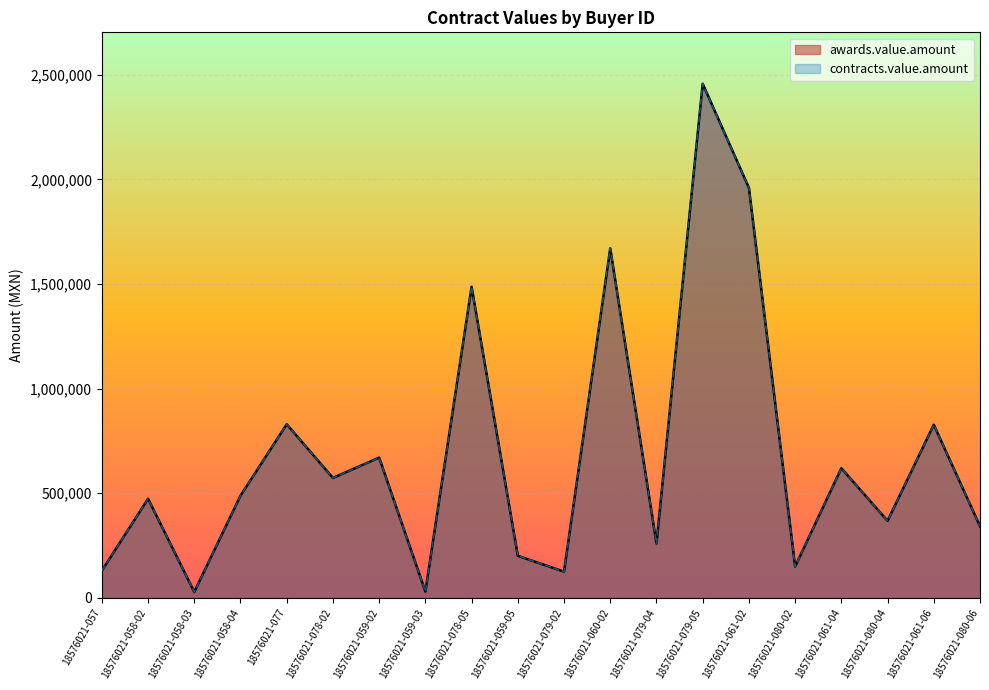

Reading right to left, what are all the values shown in this chart?

awards.value.amount: 342336.3	827600.0	368072.7	619600.0	149533.9	1960142.4	2457661.0	259550.0	1670559.9	125168.1	200900.0	1487000.0	30000.0	670445.9	573220.8	829750.0	488296.0	28000.0	473560.0	129690.0
contracts.value.amount: 342336.3	827600.0	368072.7	619600.0	149533.9	1960142.4	2457661.0	259550.0	1670559.9	125168.1	200900.0	1487000.0	30000.0	670445.9	573220.8	829750.0	488296.0	28000.0	473560.0	129690.0